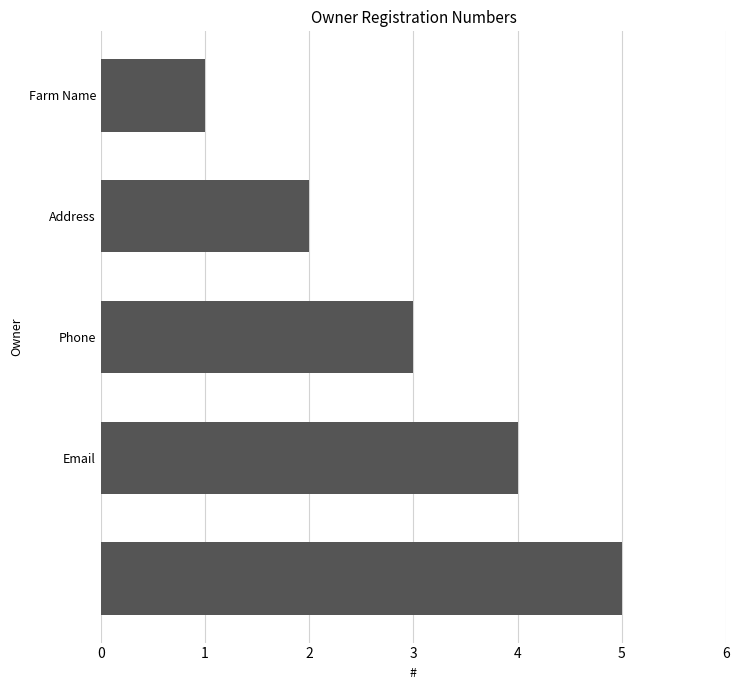

What is the greatest value displayed?

5